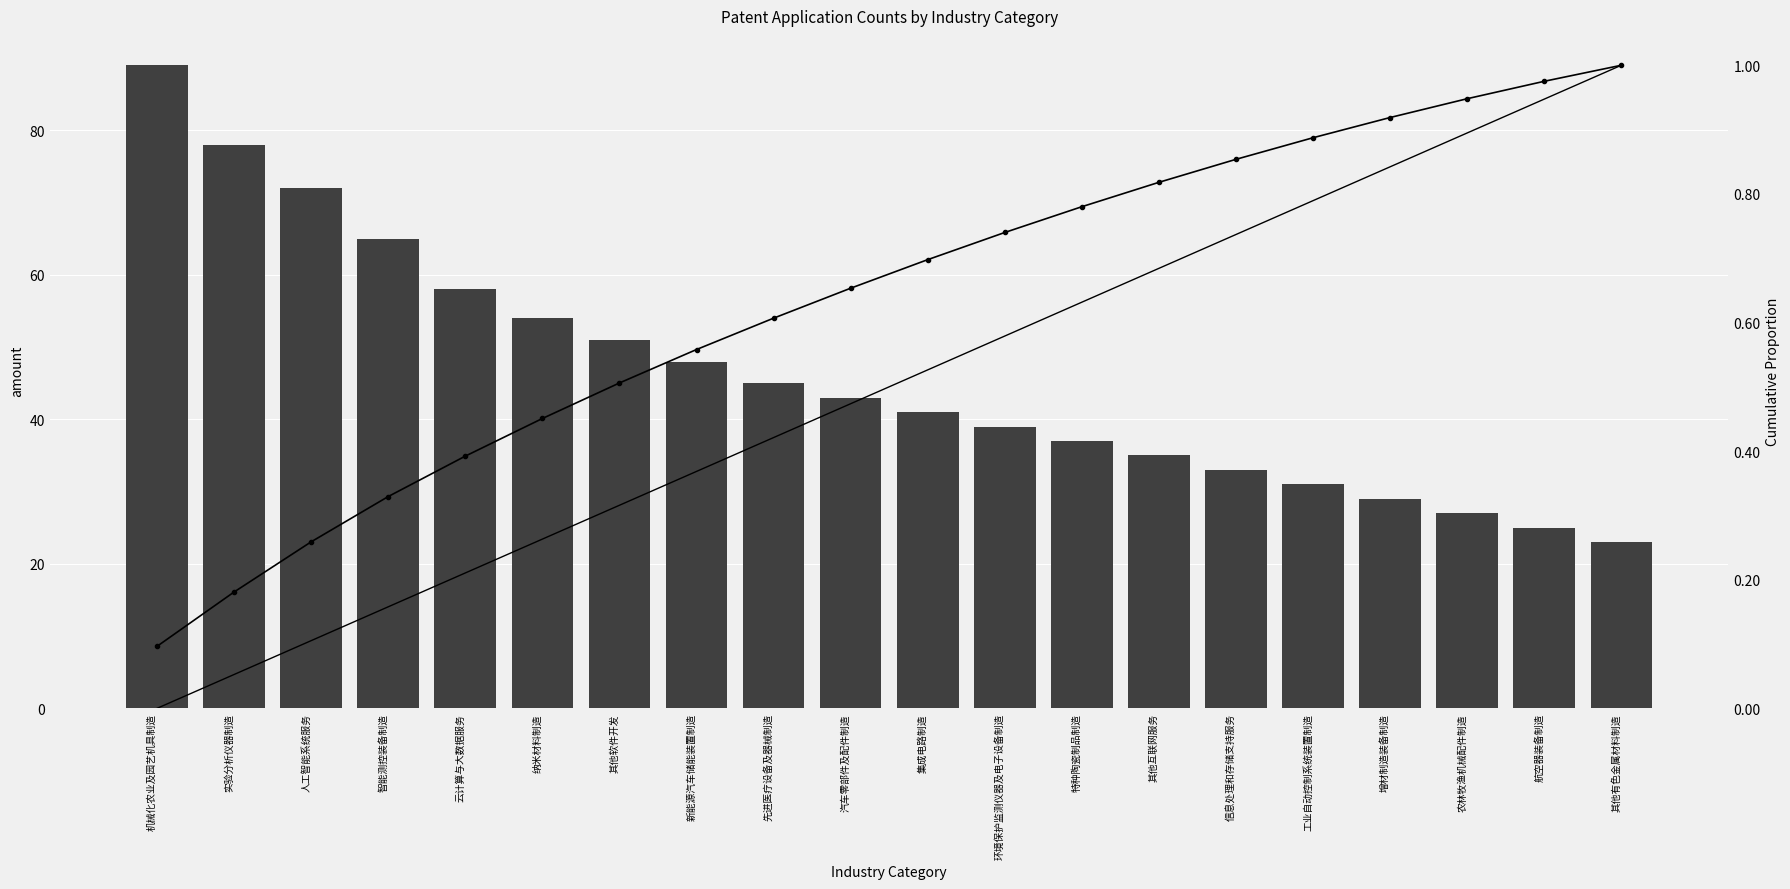

Read the value at 其他软件开发, to the nearest 10.

50